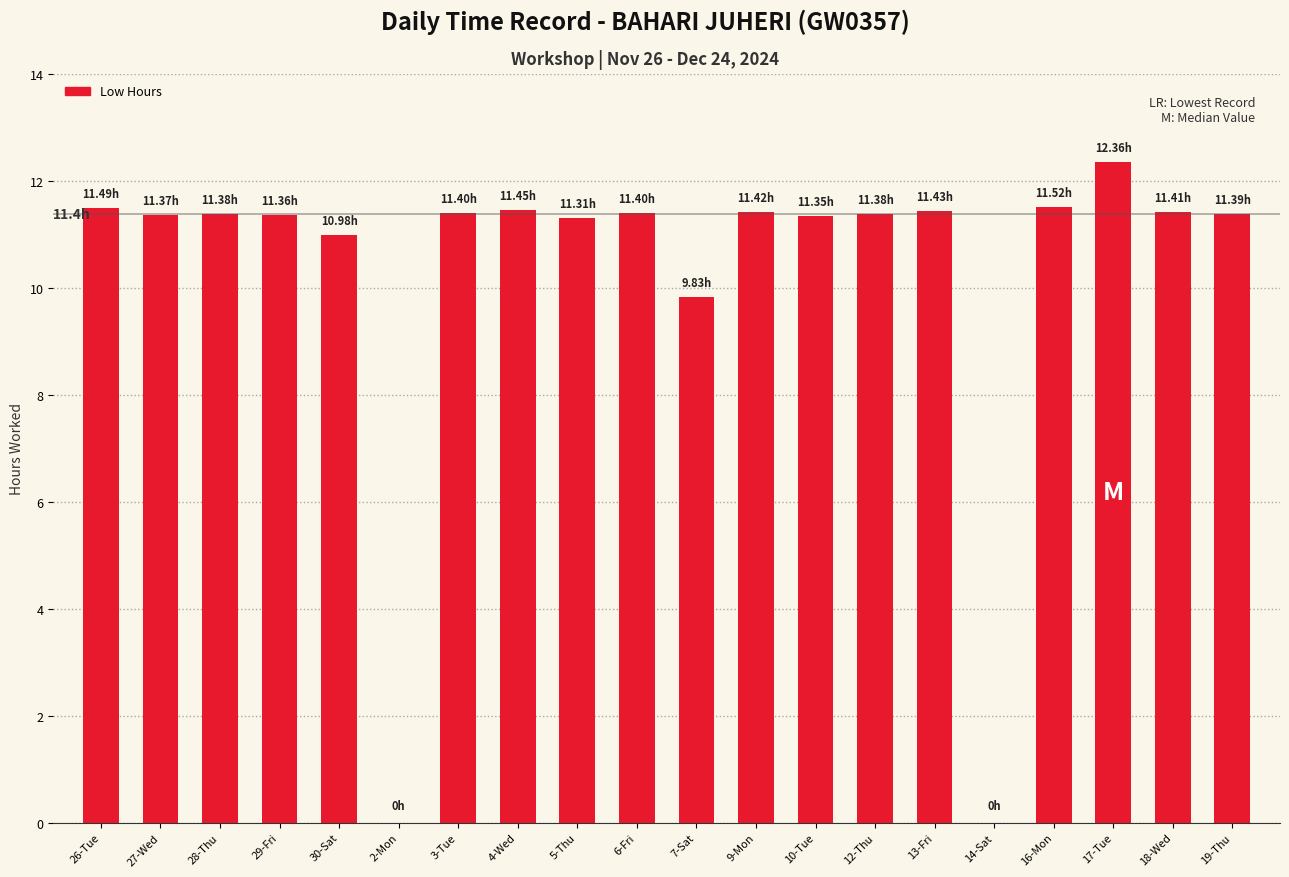

What is the sum of all values?

204.2